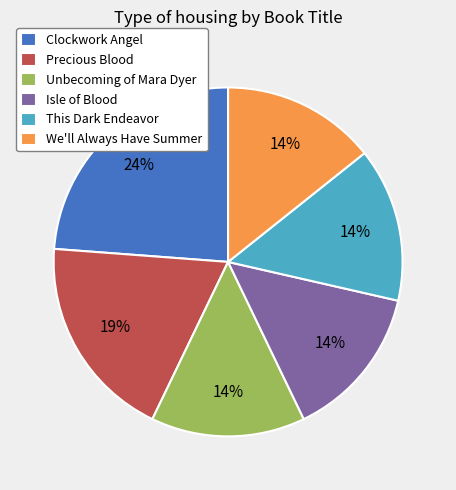

Is there a majority slice in this chart?

No